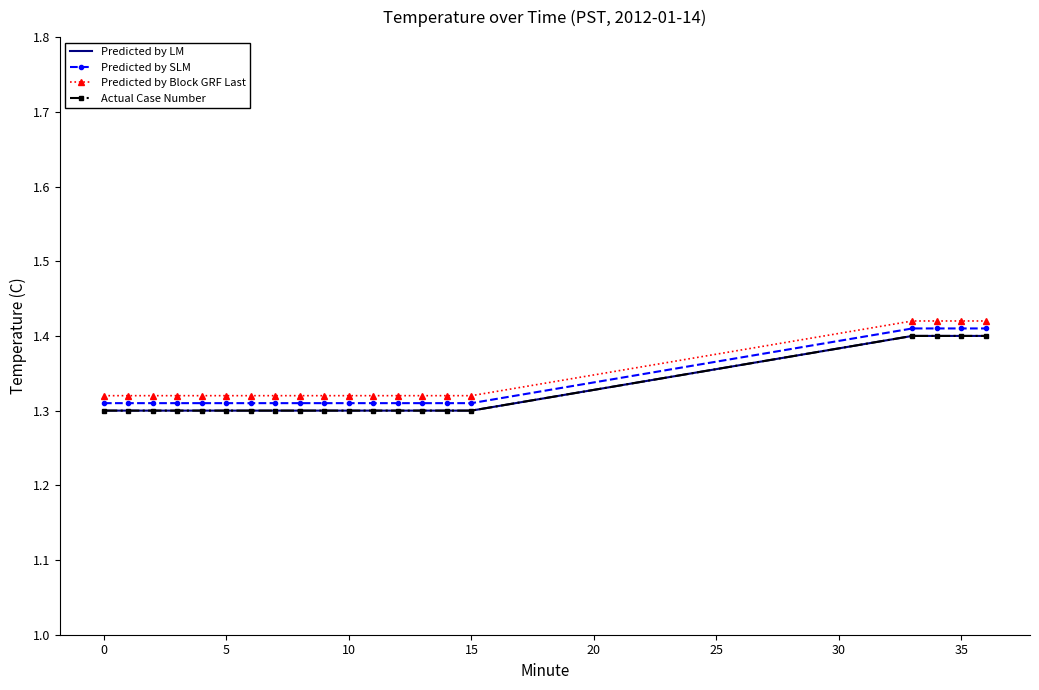

Does the chart have visible grid lines?

No